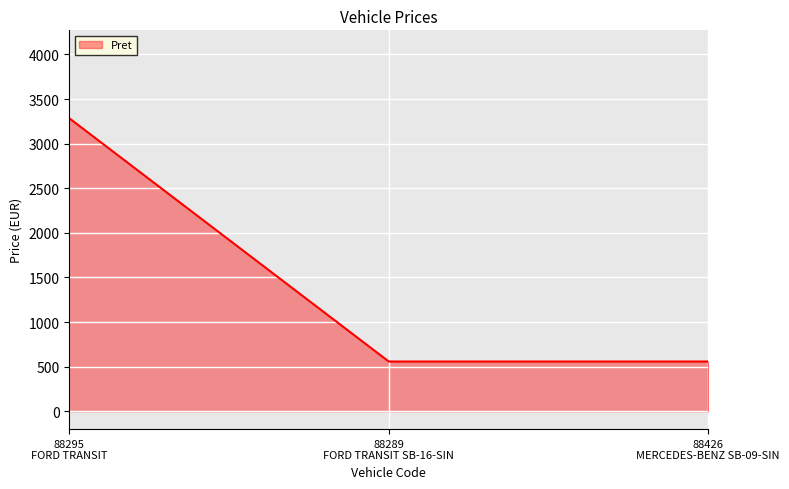

Does the chart display data point markers on the line(s)?

No